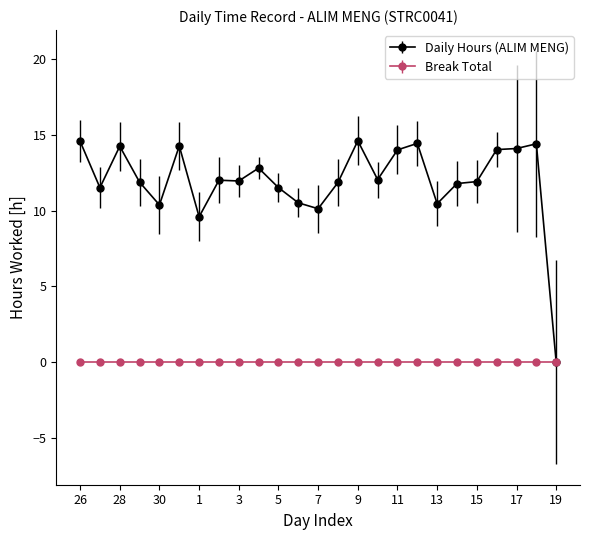

Which series has the widest spread of values?

Daily Hours (ALIM MENG)